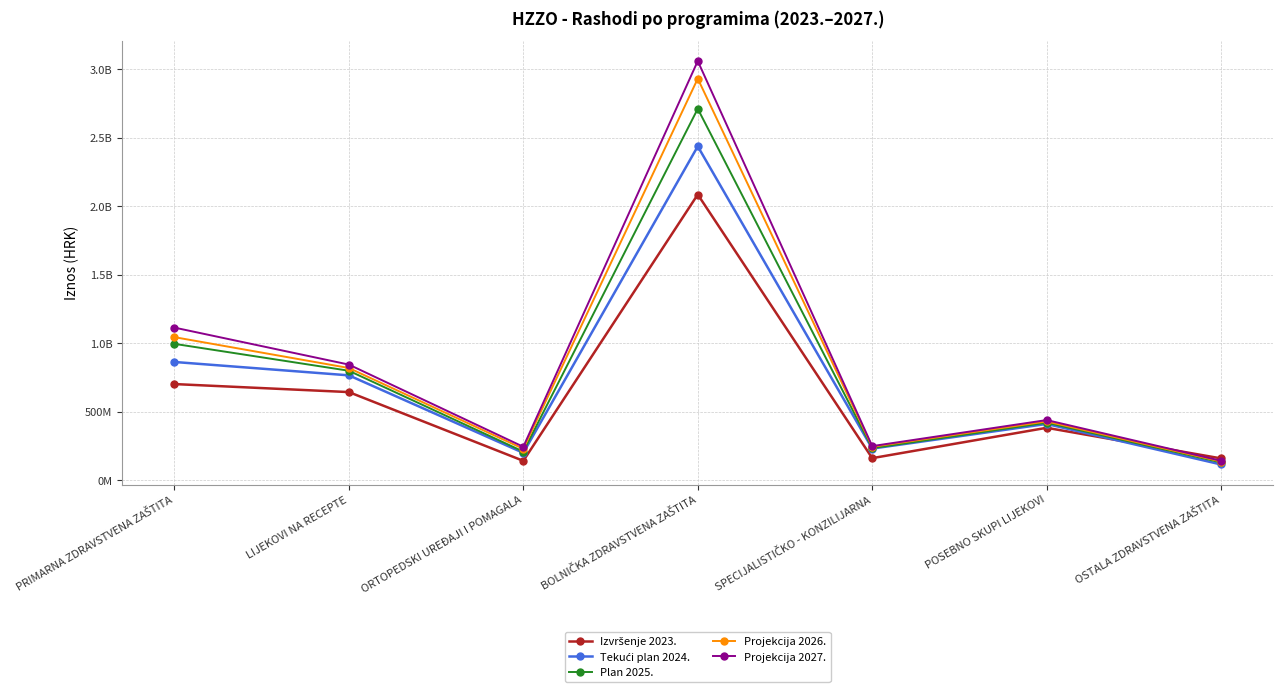

True or false: Projekcija 2026. and Tekući plan 2024. cross at least once.

False